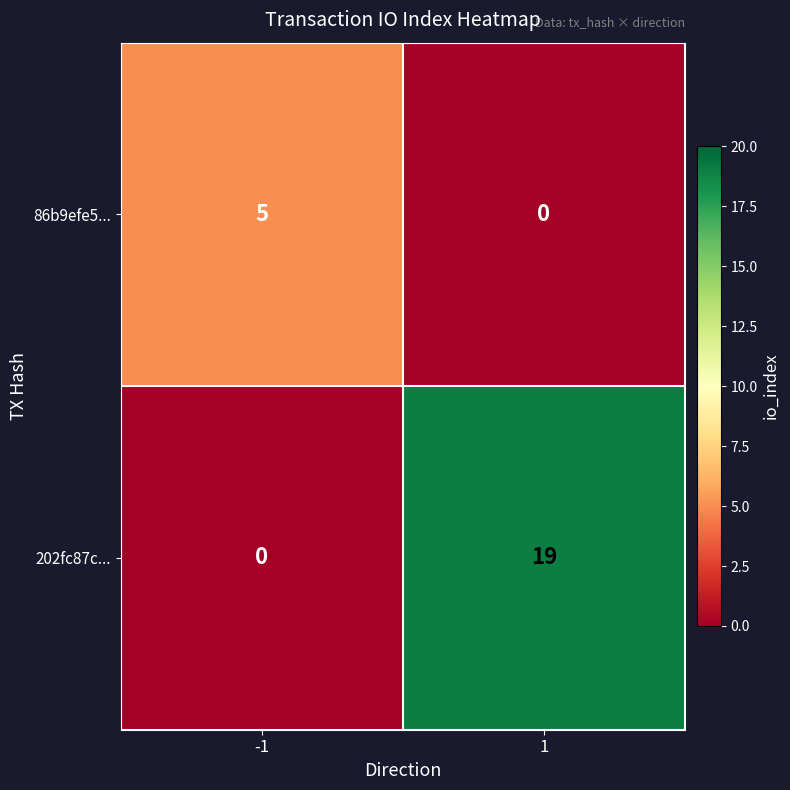

The value of 202fc87c... at -1 is 8. True or false?

False